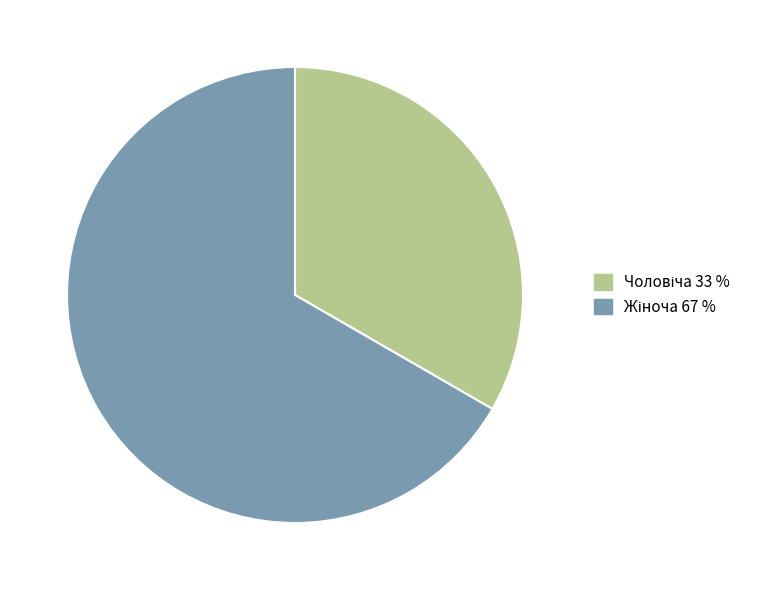

Does any single category account for the majority?

Yes